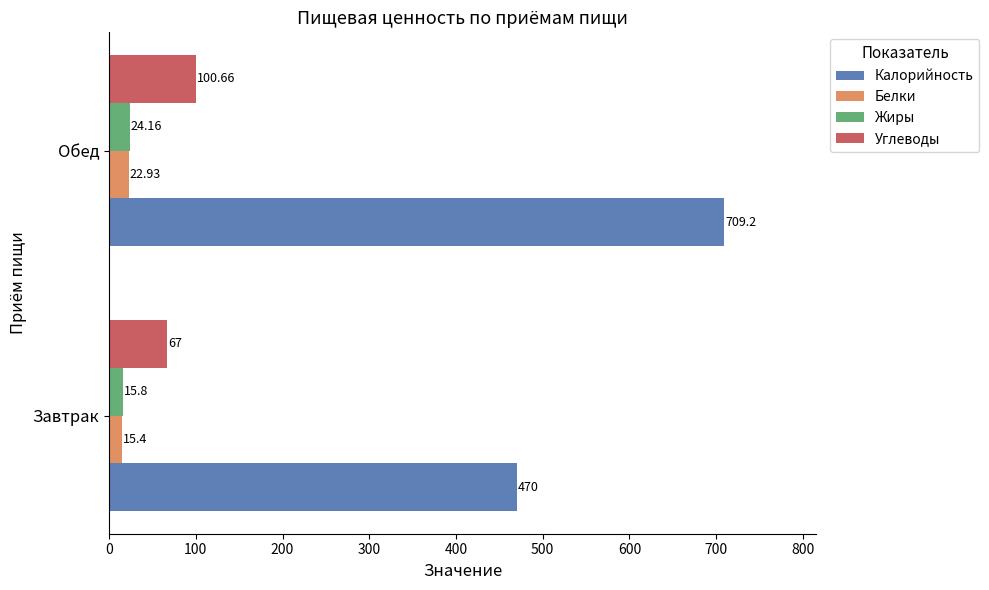

What are all the series names shown in the legend?

Калорийность, Белки, Жиры, Углеводы